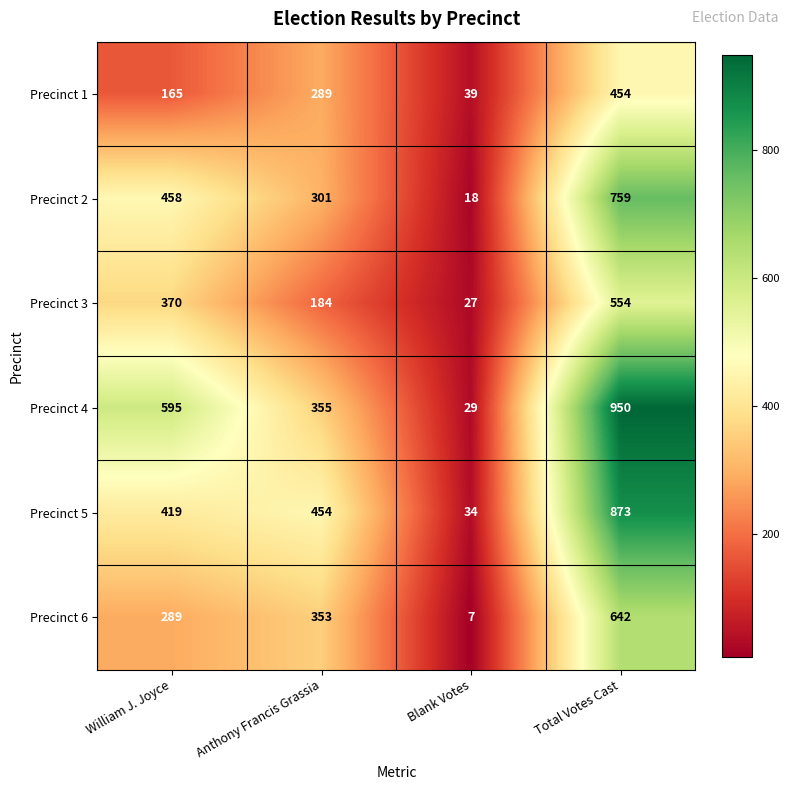

List the series in order of their overall mean, lowest first.

Precinct 1, Precinct 3, Precinct 6, Precinct 2, Precinct 5, Precinct 4